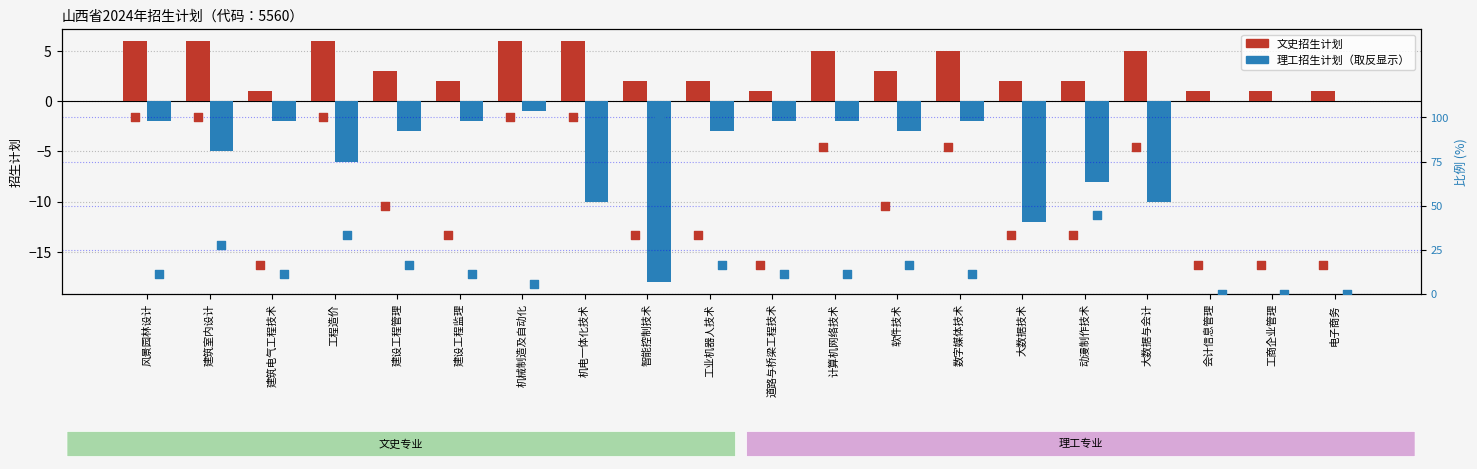

Is the value of 理工 比例 at 建设工程管理 greater than the value of 文史 比例 at 大数据与会计?

No